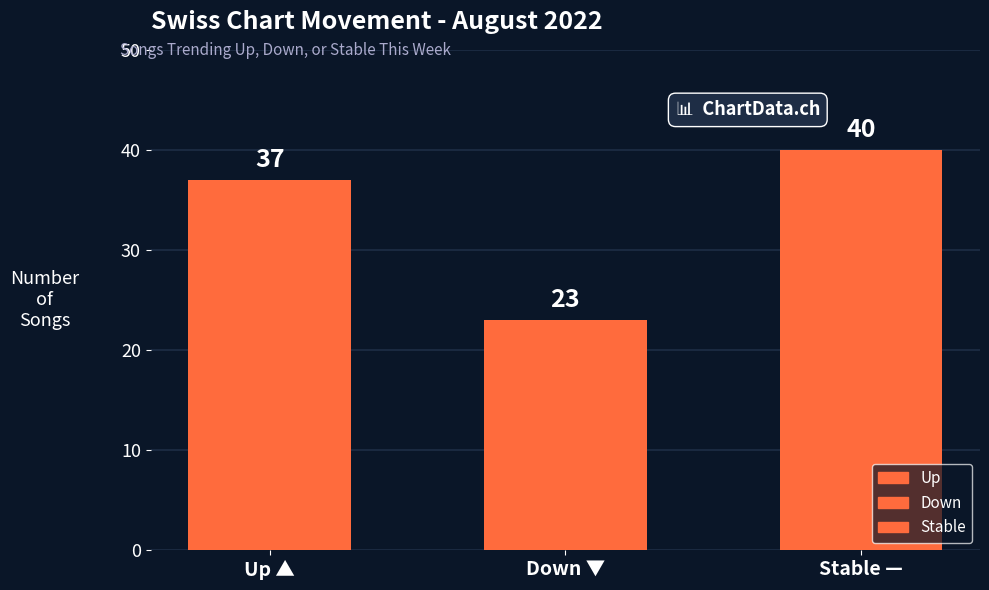

Reading right to left, what are all the values shown in this chart?

40	23	37